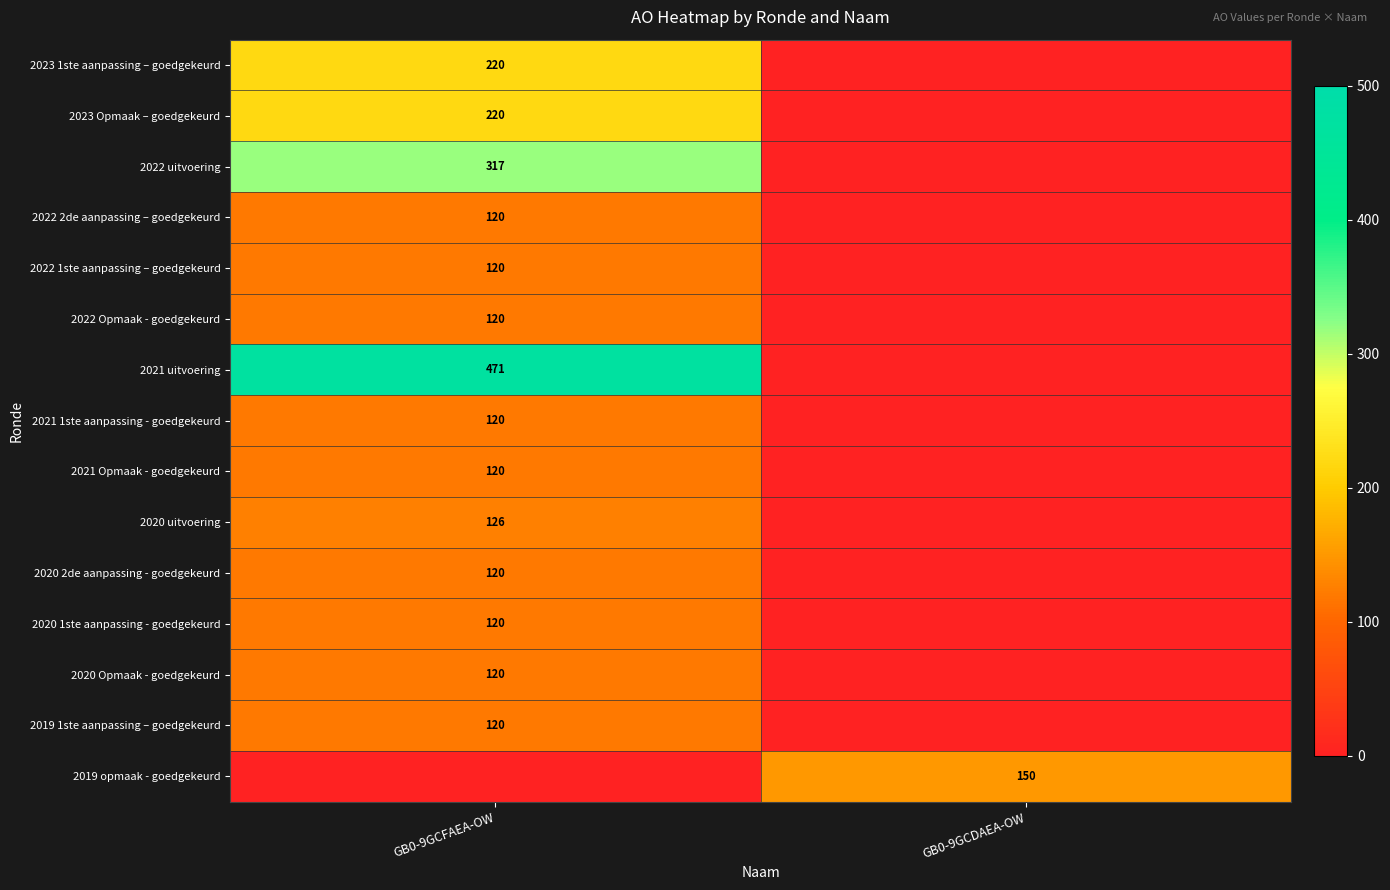

At how many categories does at least one series exceed 298?

1